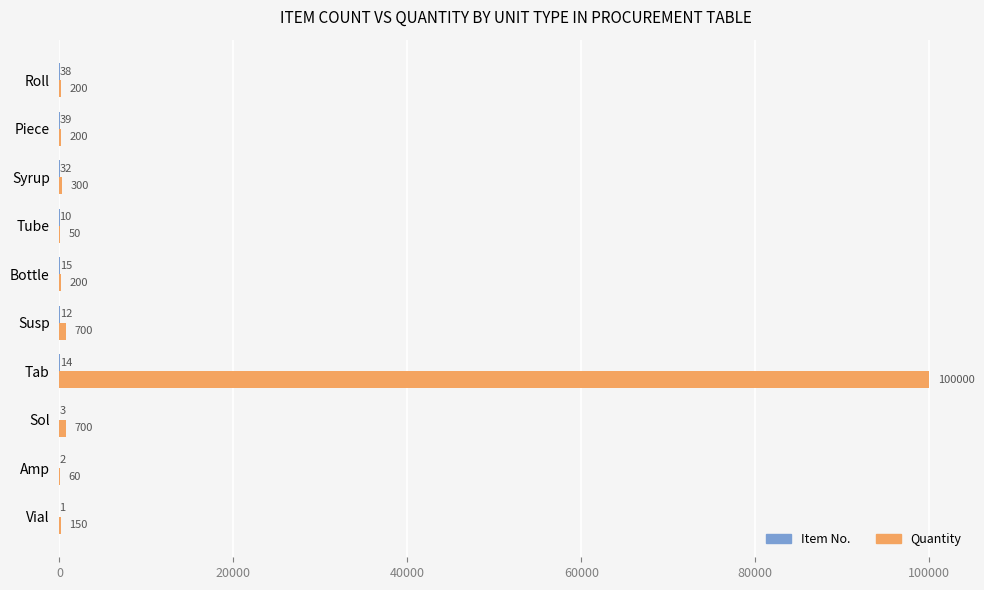

Which series has the largest total across all categories?

Quantity